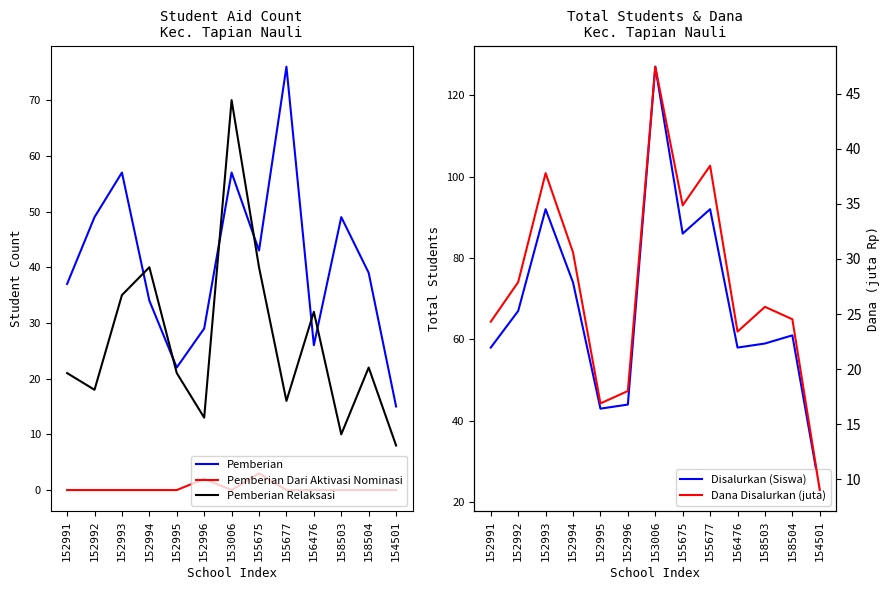

At which category does Dana Disalurkan (juta) reach its first local valley?

152995